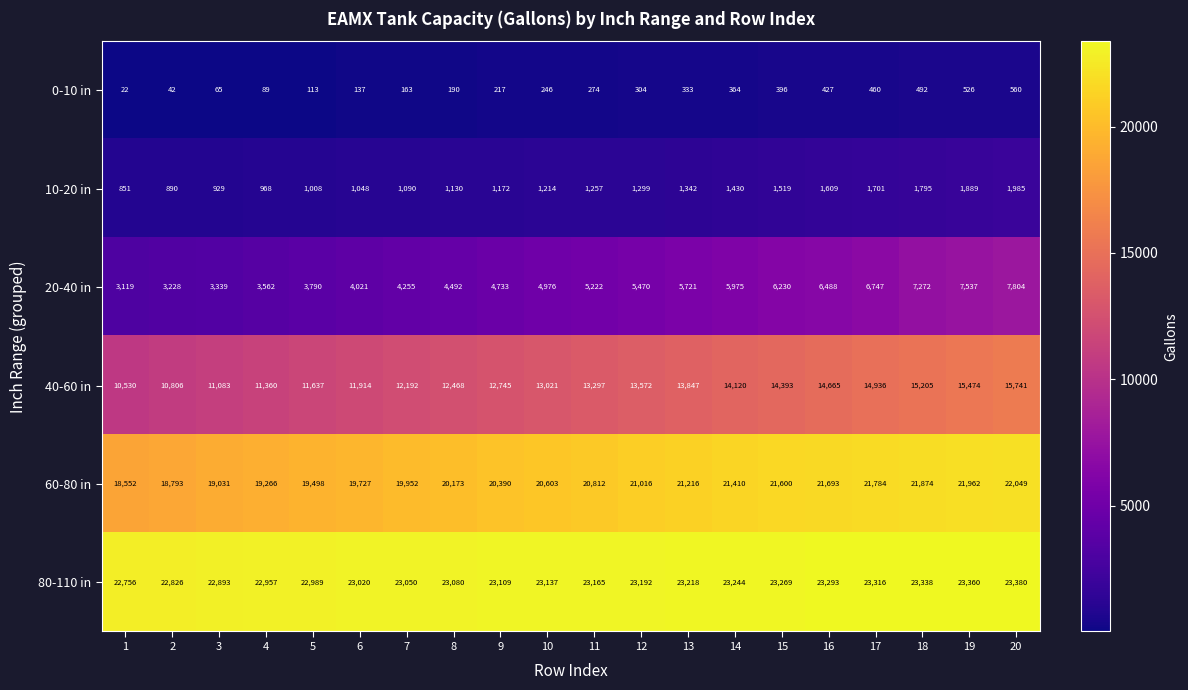

How many data points does each series have?

20